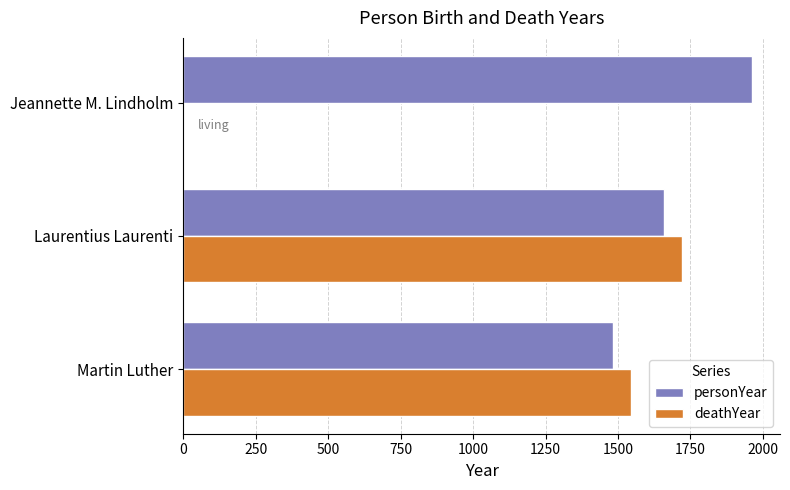

What is the sum of the deathYear values at Jeannette M. Lindholm and Laurentius Laurenti?

1722